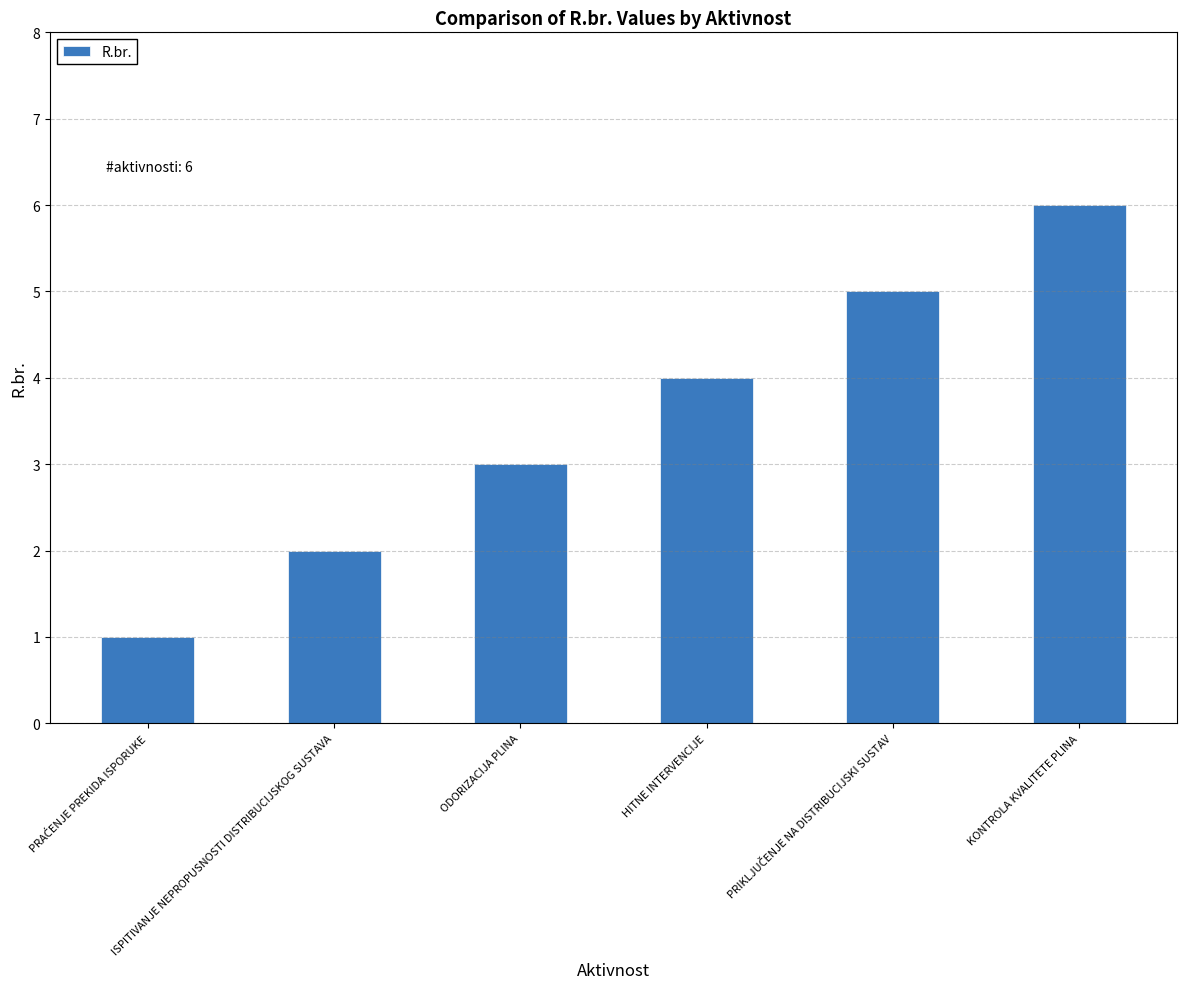

What is the ratio of the value at HITNE INTERVENCIJE to the value at ODORIZACIJA PLINA?

1.3